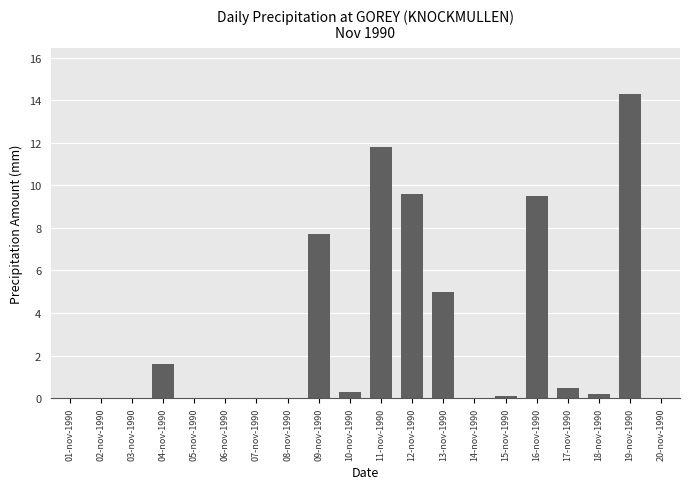

What is the change in value from 13-nov-1990 to 16-nov-1990?

+4.5